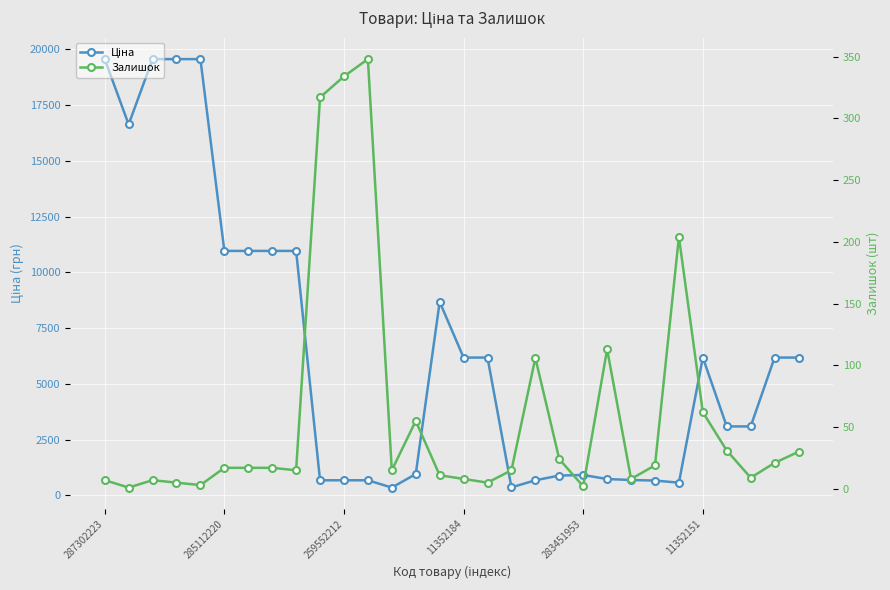

In Ціна, how many points are lower than both neighbors (excluding endpoints)?

4